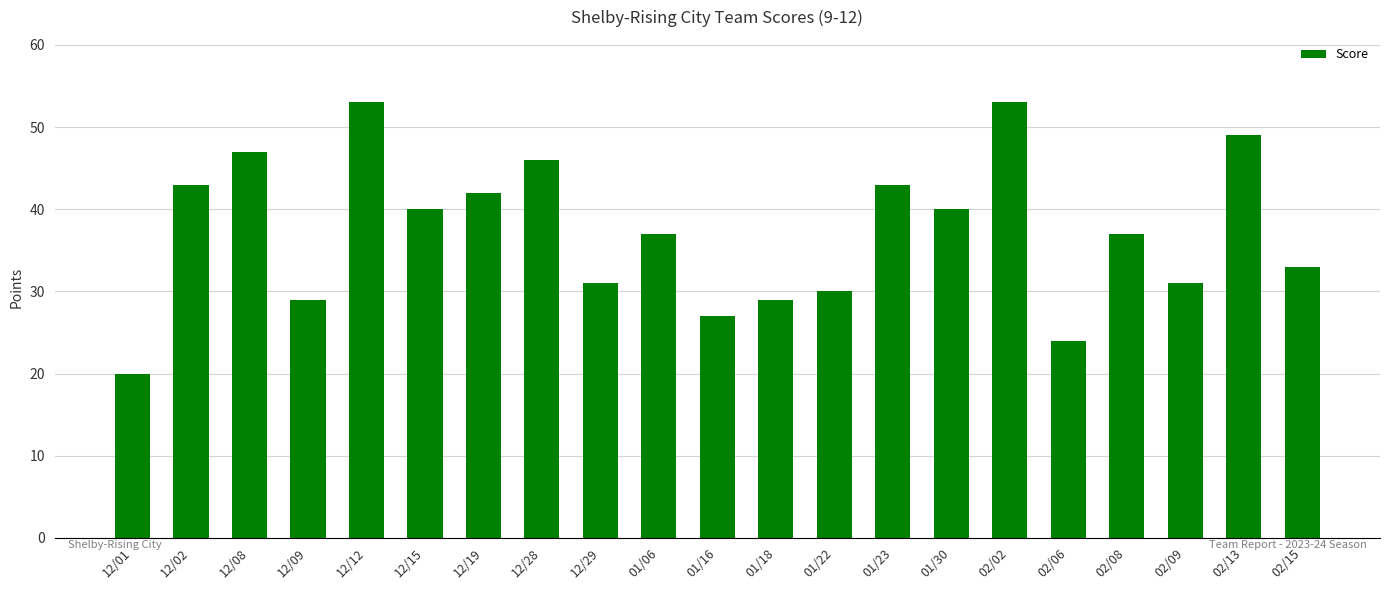

Reading left to right, what are all the values shown in this chart?

12/01=20	12/02=43	12/08=47	12/09=29	12/12=53	12/15=40	12/19=42	12/28=46	12/29=31	01/06=37	01/16=27	01/18=29	01/22=30	01/23=43	01/30=40	02/02=53	02/06=24	02/08=37	02/09=31	02/13=49	02/15=33